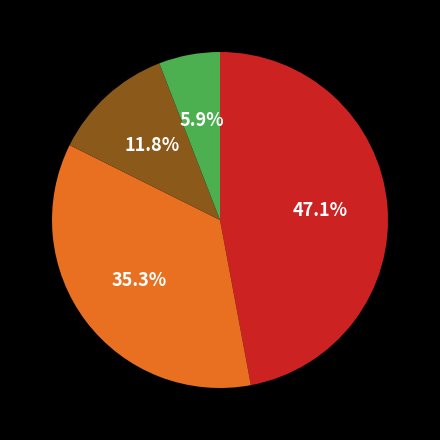

Does any single category account for the majority?

No